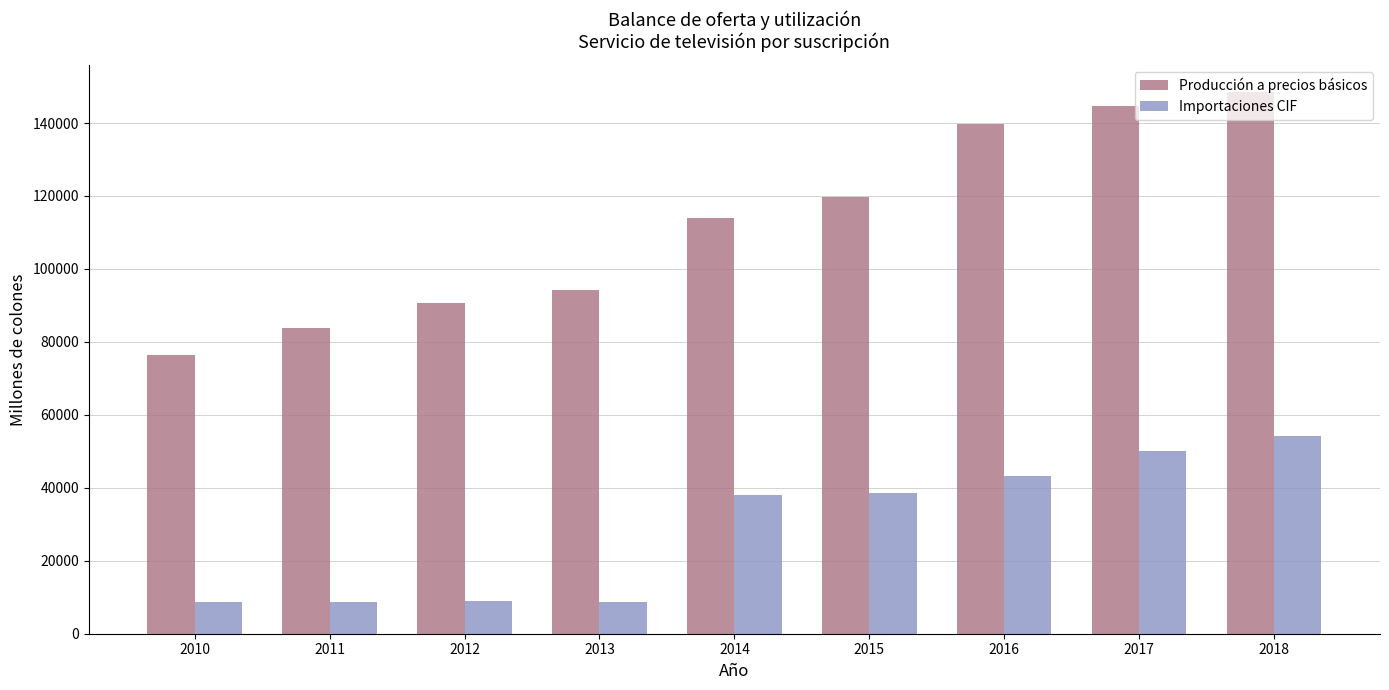

What is the difference between the maximum and minimum values in the Producción a precios básicos series?

72137.7